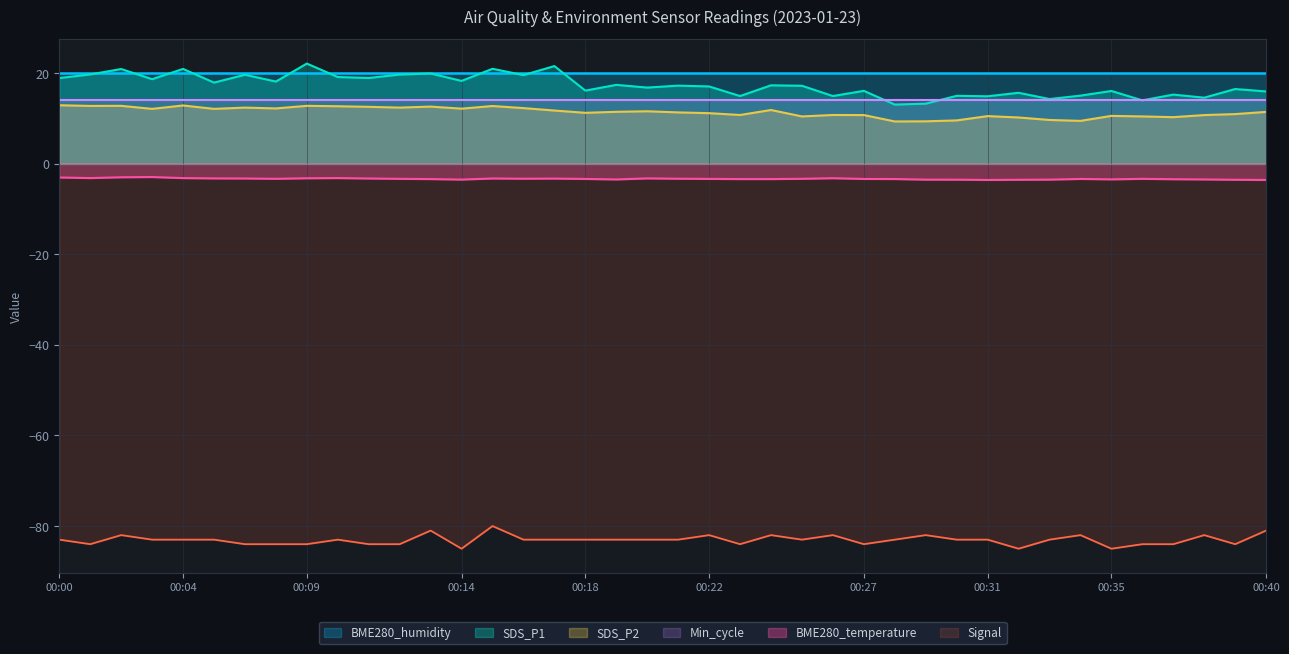

True or false: SDS_P2 and Signal intersect in this chart.

False